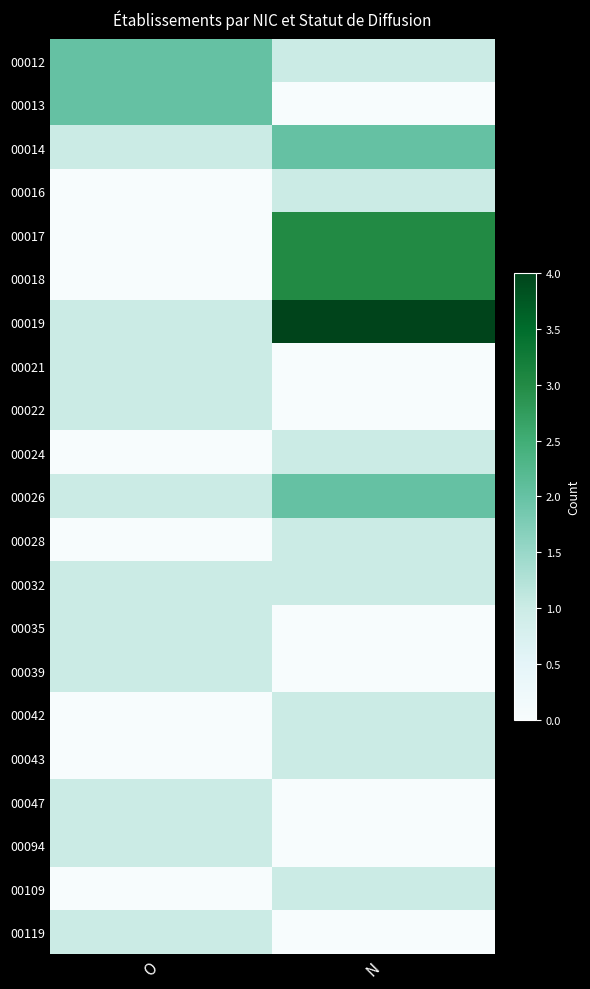

What is the difference between the highest and lowest values at O?

2